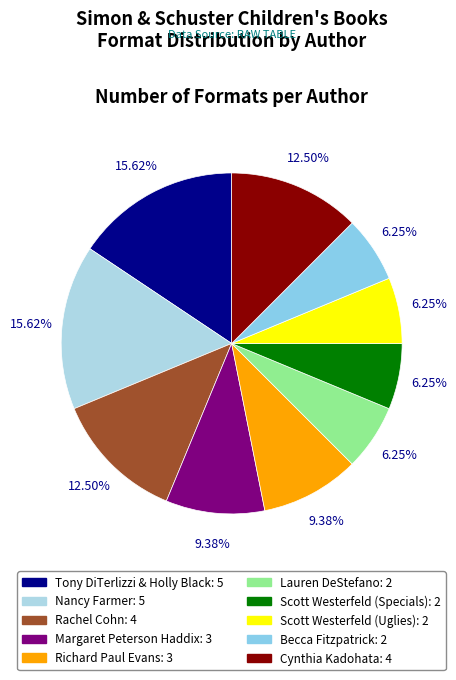

True or false: Rachel Cohn accounts for 4% of the total.

False